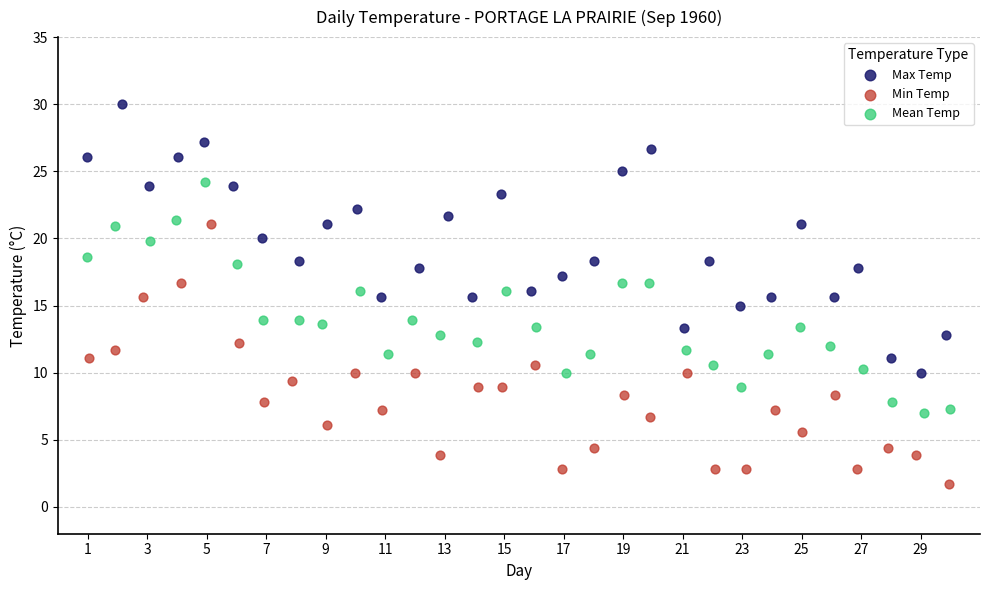

Which series has the widest spread of Y values?

Max Temp